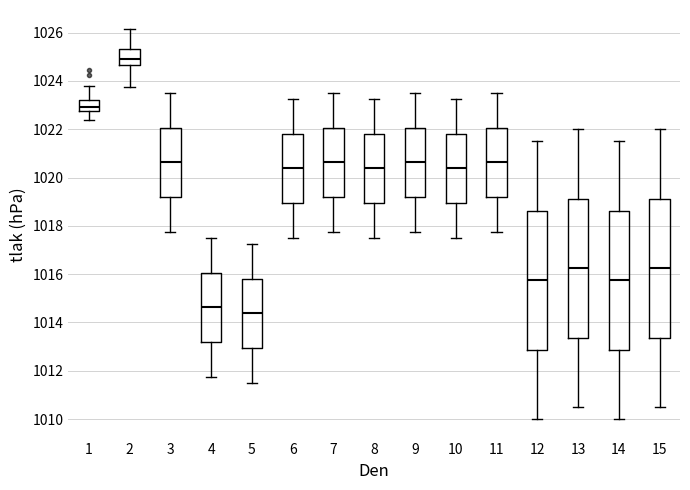

Where is the upper edge of the box at x = 10 on the y-axis? The values are not printed on the chart, so give them approximately, as read against the axis.

1021.8